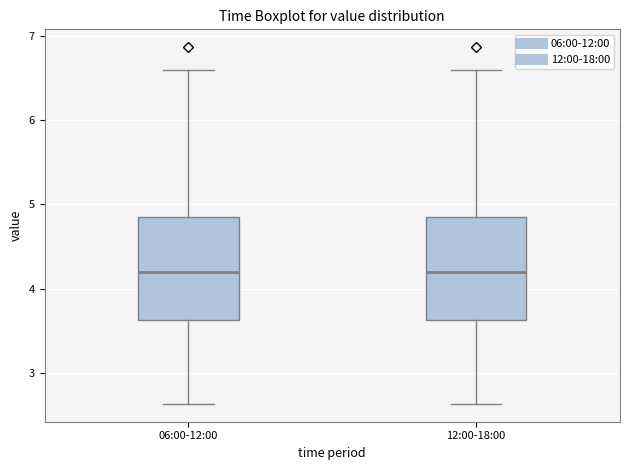

Reading left to right, transcribe this box plot: for each box, give where its median line is, the range the box spans, and where its two whiskers end, as read against the y-axis. The values are not printed on the chart, so give them approximately, as read against the axis.

06:00-12:00: median 4.2, box 3.6 to 4.8, whiskers 2.6 to 6.6
12:00-18:00: median 4.2, box 3.6 to 4.8, whiskers 2.6 to 6.6